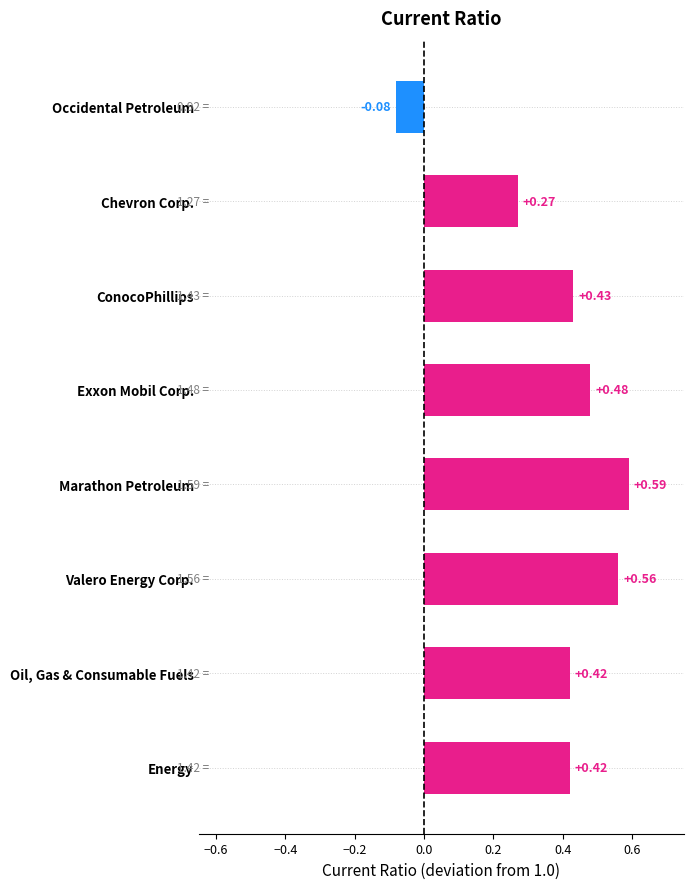

What is the difference between the maximum and minimum values?

0.7